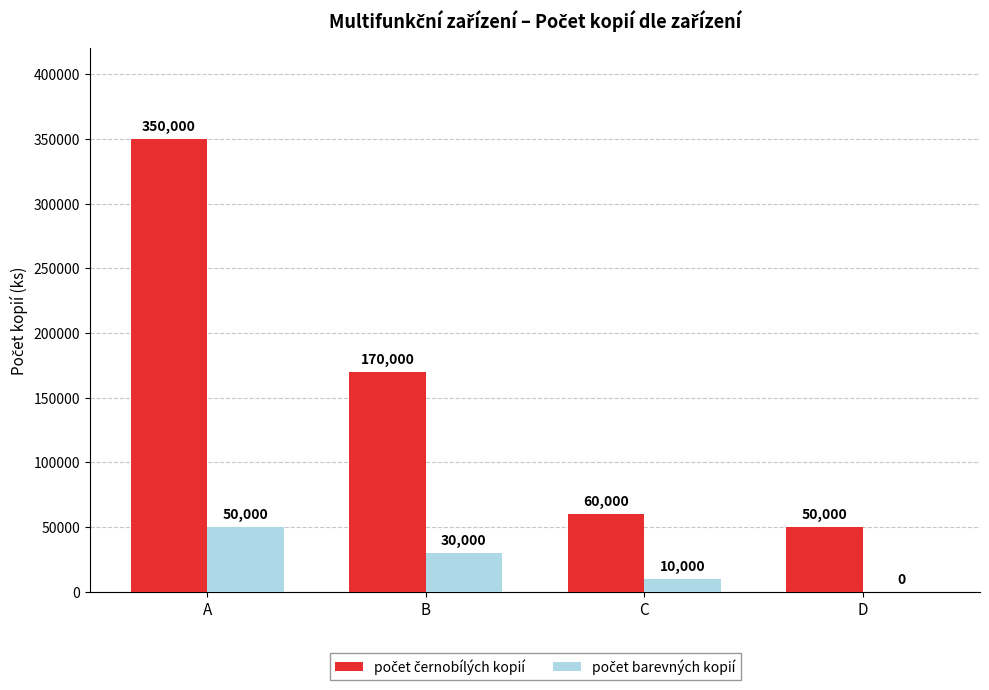

At which category is the sum across all series the highest?

A